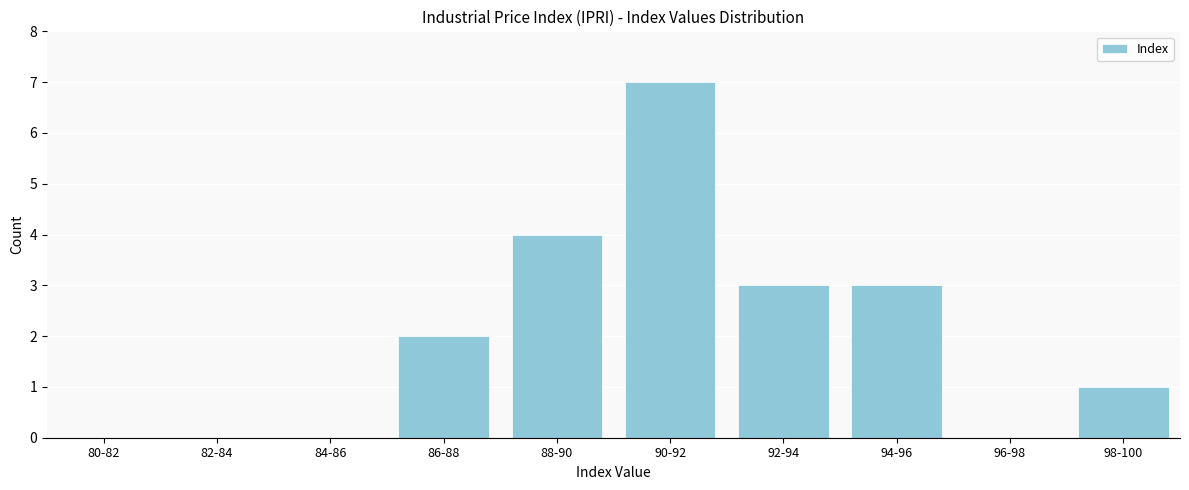

Reading left to right, transcribe all the data shown in this chart.

80-82=0	82-84=0	84-86=0	86-88=2	88-90=4	90-92=7	92-94=3	94-96=3	96-98=0	98-100=1